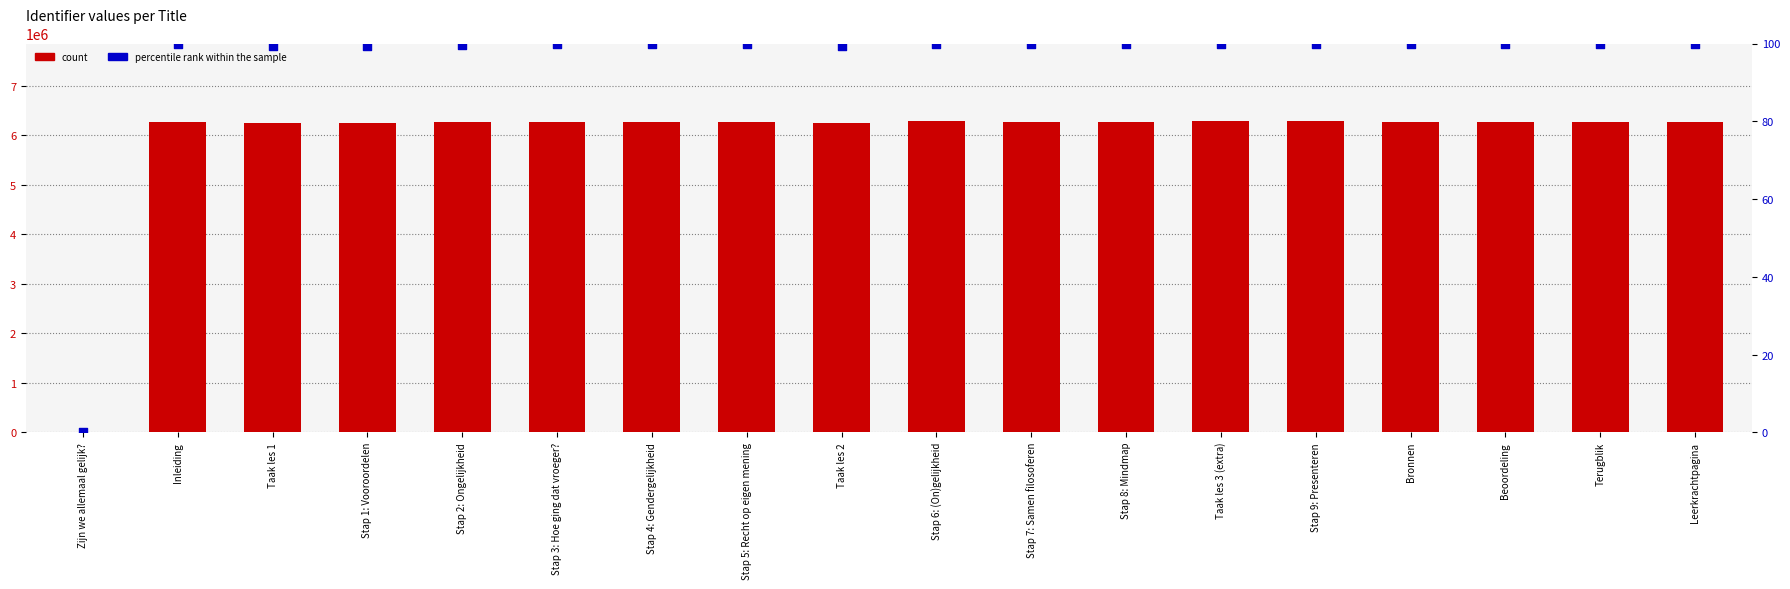

What are all the series names shown in the legend?

count, percentile rank within the sample